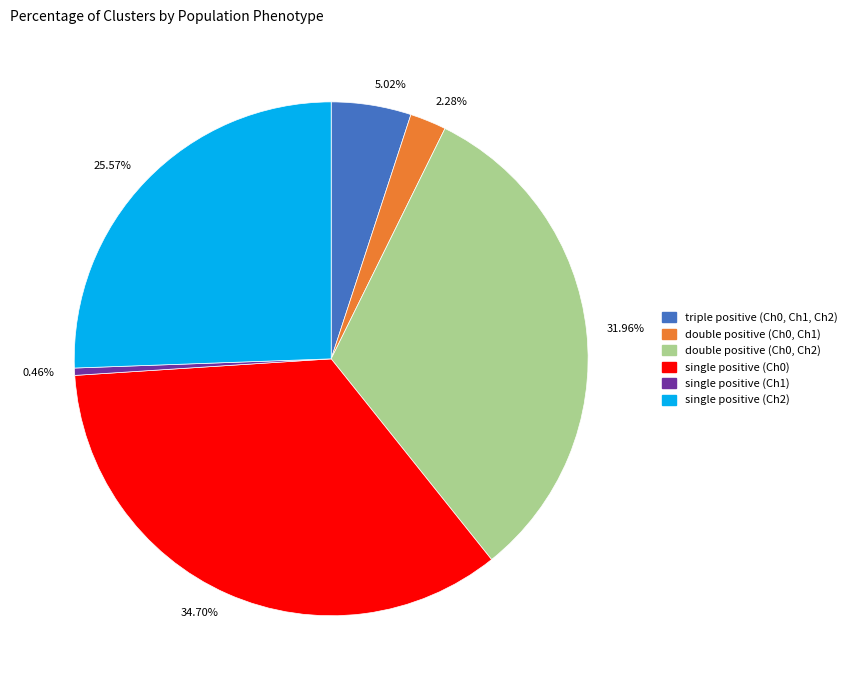

What is the ratio of the value at 25.57% to the value at 5.02%?

5.1